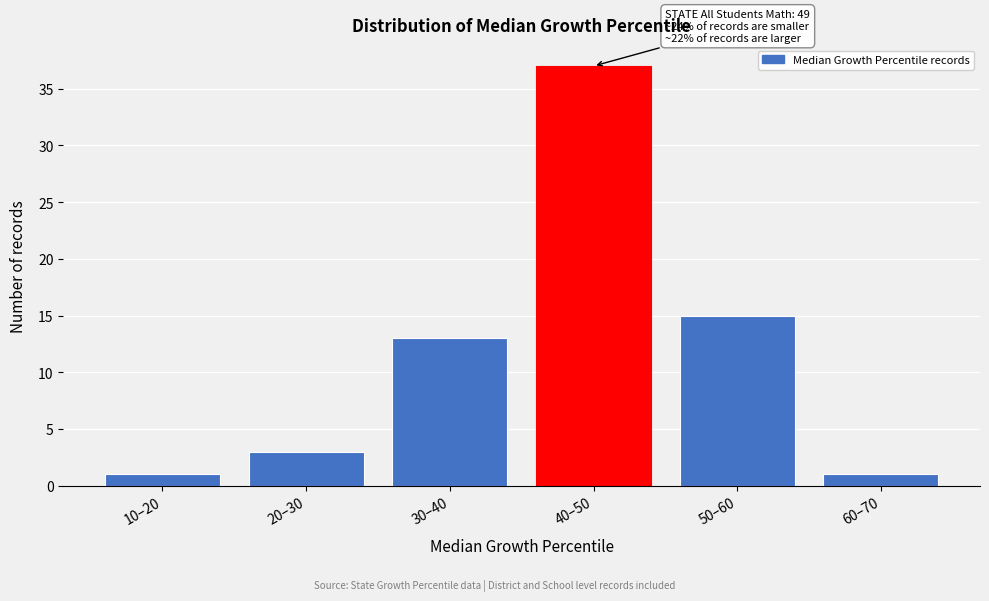

Reading right to left, what are all the values shown in this chart?

60–70=1	50–60=15	40–50=37	30–40=13	20–30=3	10–20=1